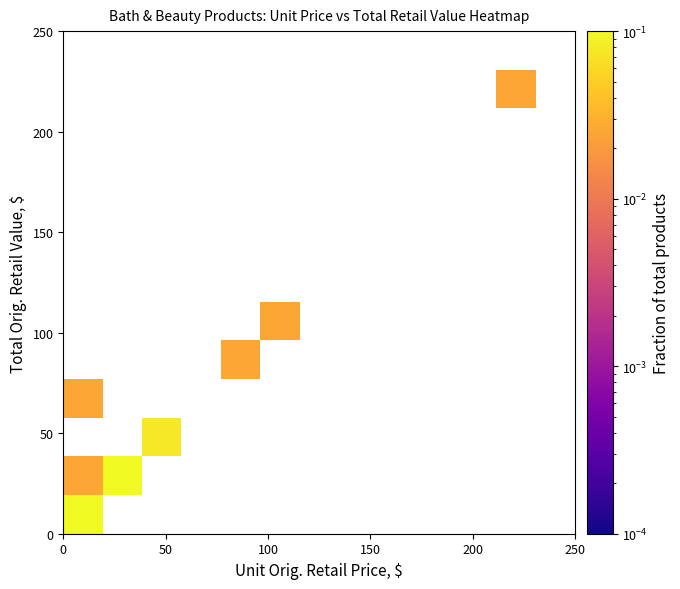

At how many categories does at least one series exceed 0?

6